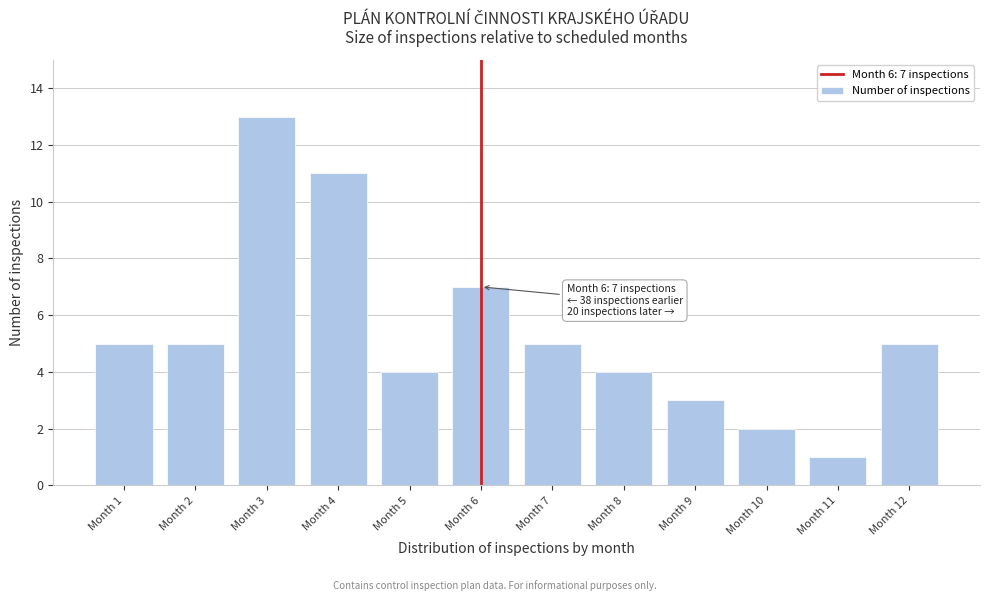

Reading left to right, transcribe all the data shown in this chart.

5	5	13	11	4	7	5	4	3	2	1	5